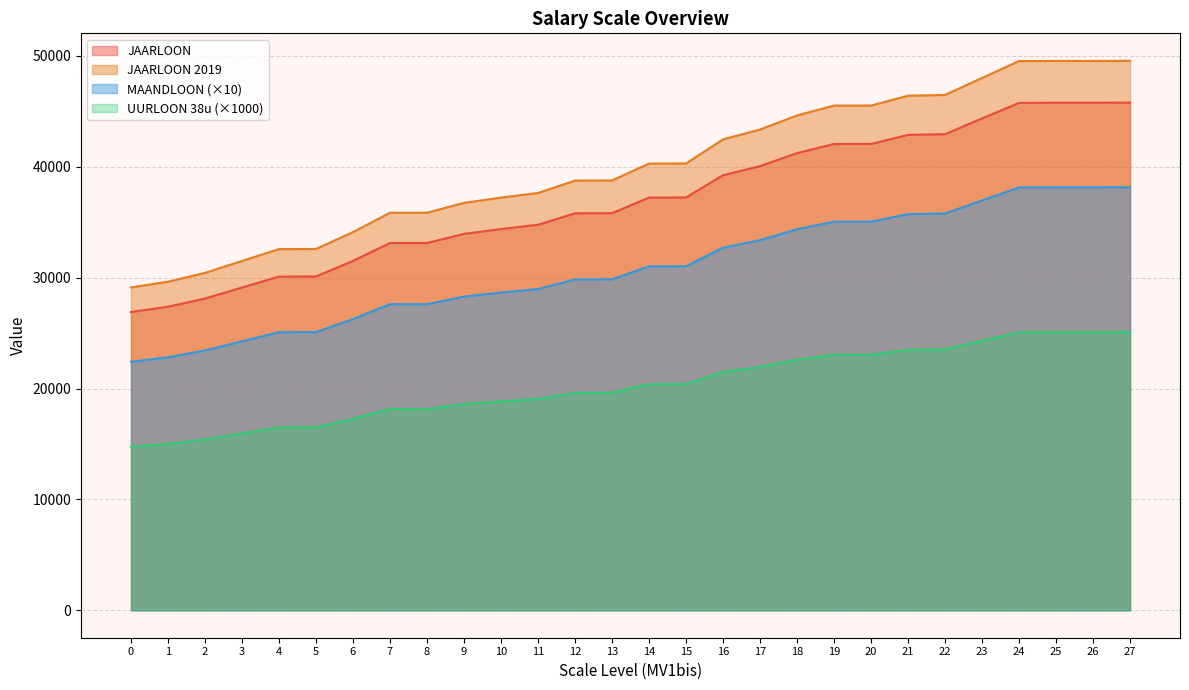

Reading right to left, transcribe all the data shown in this chart.

JAARLOON: 27=45789.7	26=45779.6	25=45779.6	24=45769.7	23=44362.1	22=42944.4	21=42880.8	20=42059.8	19=42059.8	18=41238.7	17=40063.0	16=39241.9	15=37234.9	14=37224.8	13=35817.2	12=35807.2	11=34771.2	10=34389.6	9=33950.2	8=33128.6	7=33128.6	6=31515.7	5=30108.1	4=30098.2	3=29110.6	2=28117.1	1=27381.0	0=26901.8
MAANDLOON: 27=38158.1	26=38149.7	25=38149.7	24=38141.4	23=36968.4	22=35787.0	21=35734.0	20=35049.8	19=35049.8	18=34365.6	17=33385.8	16=32701.6	15=31029.1	14=31020.7	13=29847.7	12=29839.3	11=28976.0	10=28658.0	9=28291.8	8=27607.2	7=27607.2	6=26263.1	5=25090.1	4=25081.8	3=24258.8	2=23430.9	1=22817.5	0=22418.2
UURLOON 38u: 27=25082.4	26=25076.9	25=25076.9	24=25071.4	23=24300.4	22=23523.8	21=23489.0	20=23039.2	19=23039.2	18=22589.5	17=21945.4	16=21495.7	15=20396.3	14=20390.8	13=19619.7	12=19614.2	11=19046.7	10=18837.7	9=18597.0	8=18147.0	7=18147.0	6=17263.5	5=16492.4	4=16487.0	3=15946.0	2=15401.8	1=14998.6	0=14736.1
JAARLOON 2019: 27=49562.8	26=49551.9	25=49551.9	24=49541.1	23=48017.5	22=46483.0	21=46414.2	20=45525.5	19=45525.5	18=44636.8	17=43364.2	16=42475.4	15=40303.1	14=40292.2	13=38768.6	12=38757.7	11=37636.3	10=37223.3	9=36747.7	8=35858.4	7=35858.4	6=34112.6	5=32589.0	4=32578.2	3=31509.3	2=30433.9	1=29637.2	0=29118.5